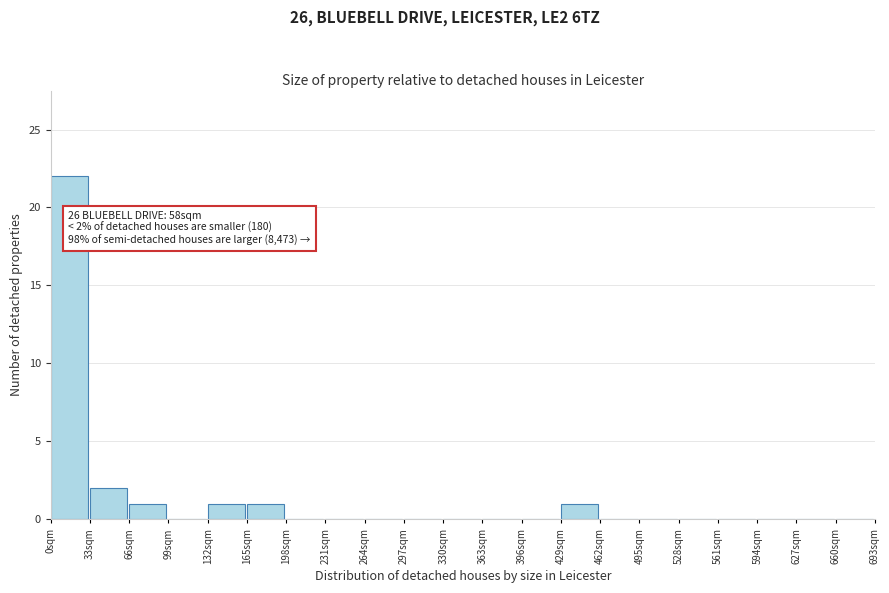

Over which range of the x-axis is the bar tallest?

0 to 33